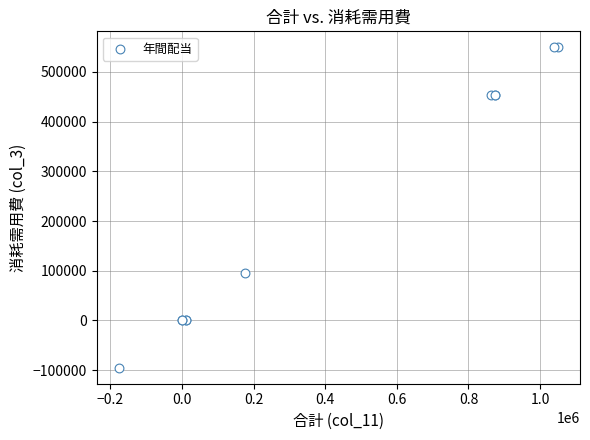

What Y value in the scatter plot is closest to 227224?

94992